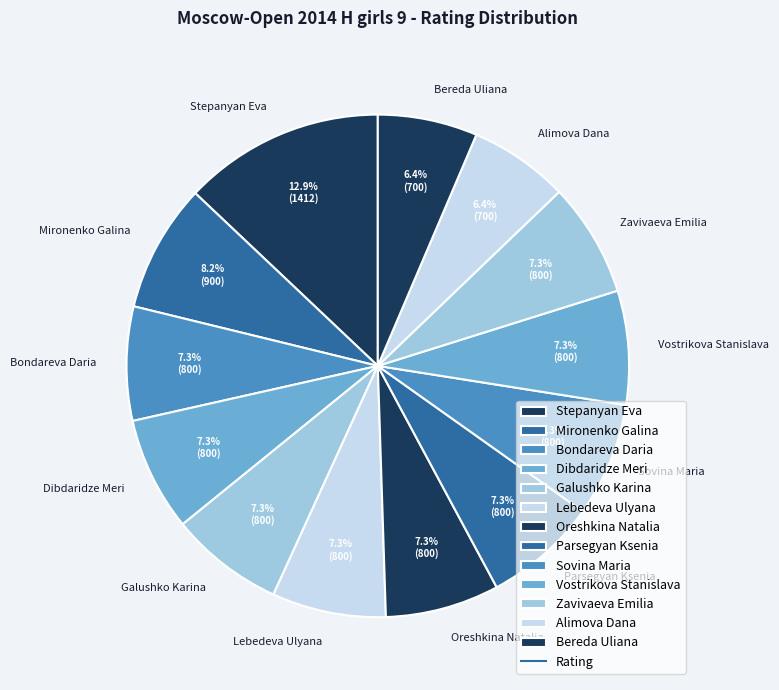

Is the sum of Lebedeva Ulyana and Oreshkina Natalia greater than half?

No